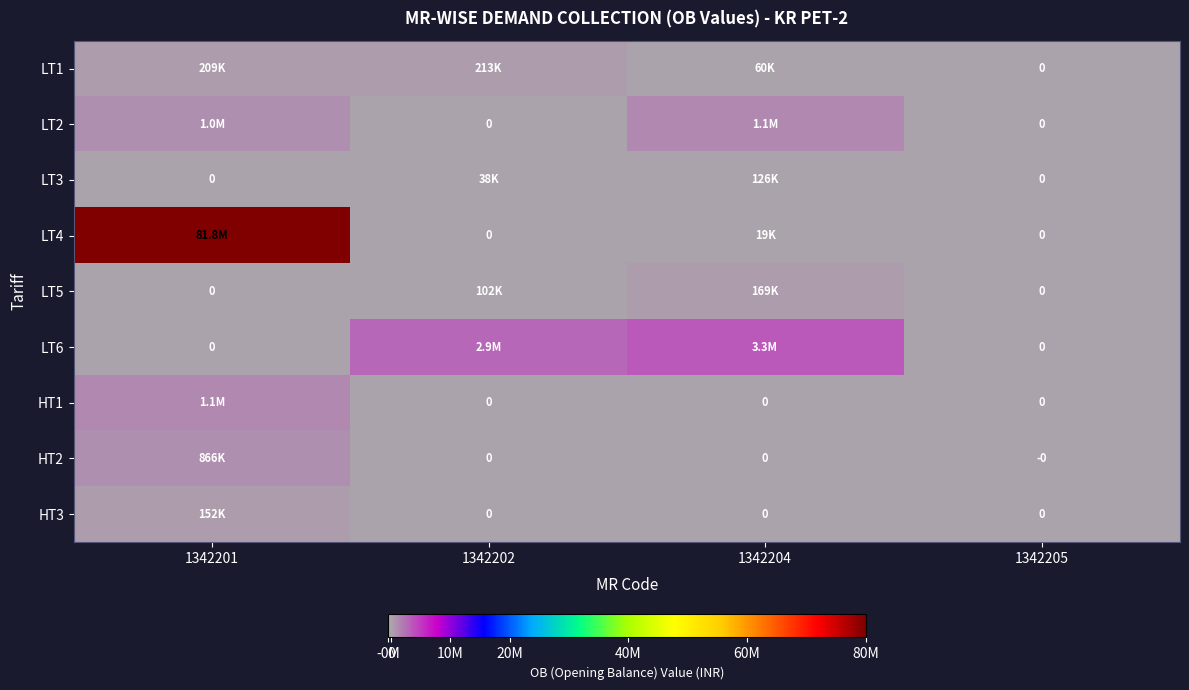

Which series has the widest spread of values?

LT4